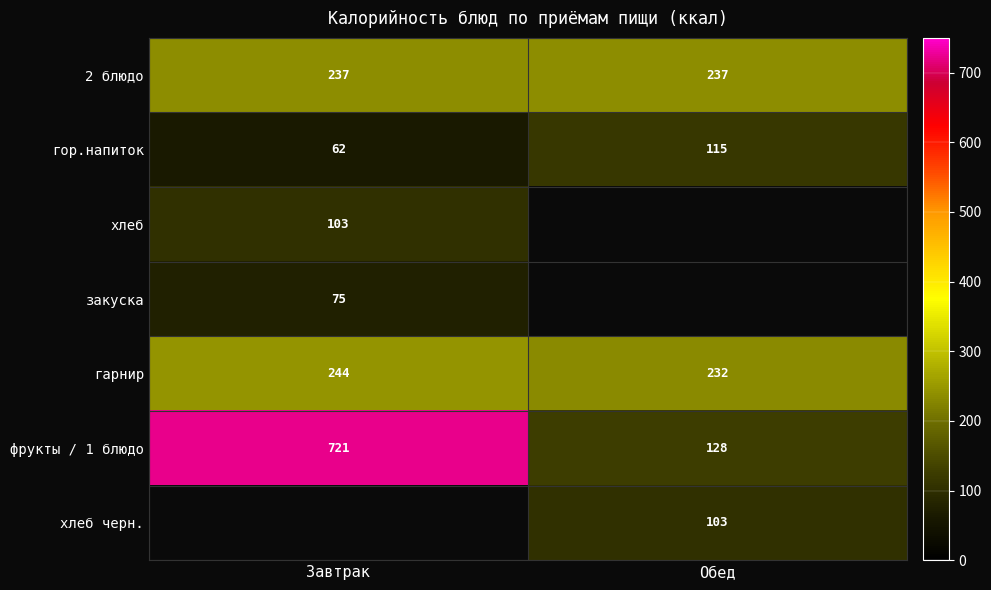

What is the greatest value displayed?

721